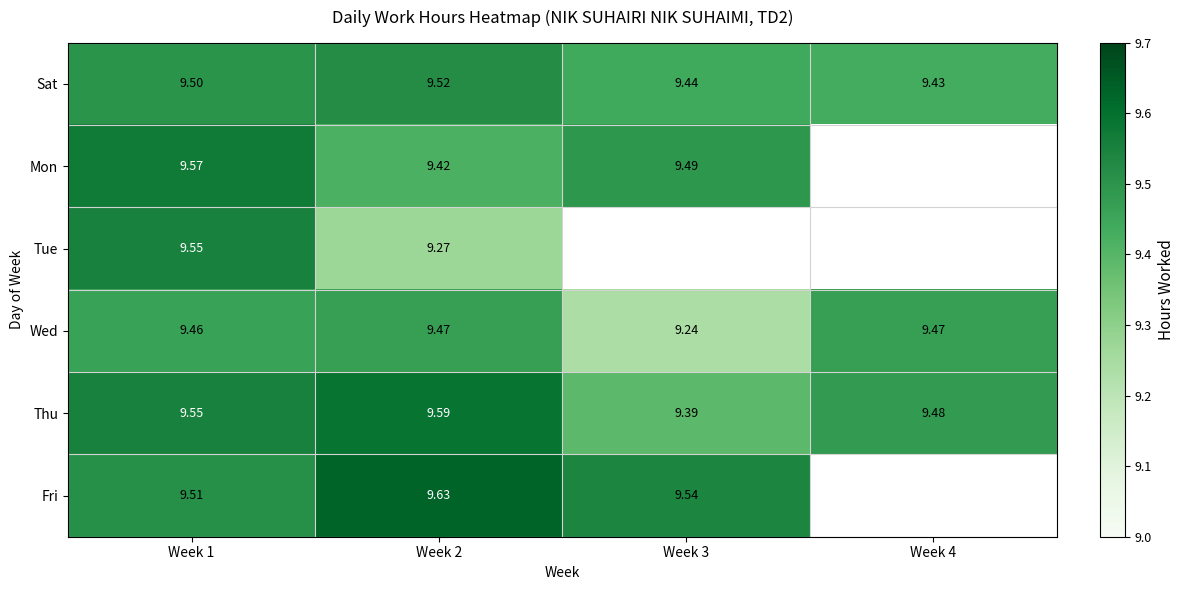

Is the value of Tue at Week 2 greater than the value of Mon at Week 3?

No